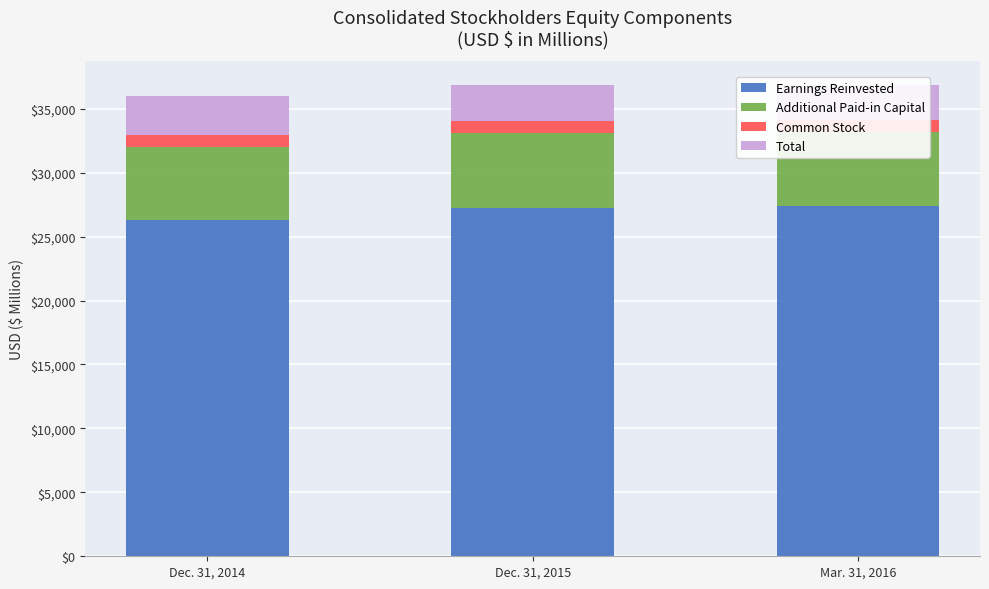

Is it true that Additional Paid-in Capital equals 8152 at Dec. 31, 2014?

False